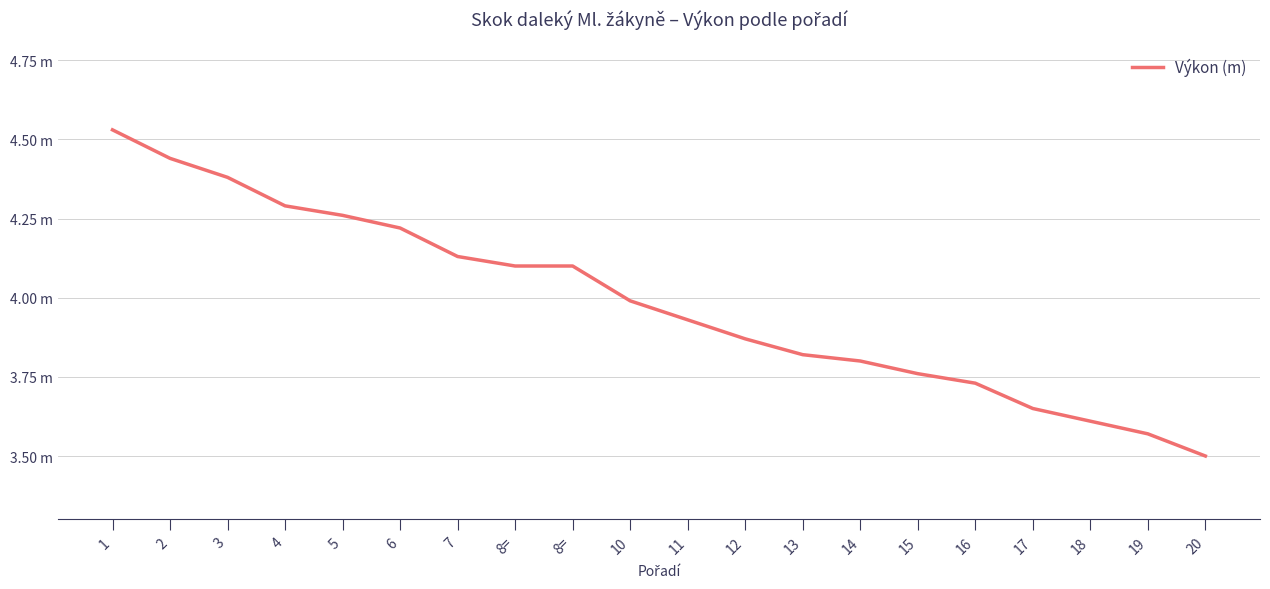

What is the label of the 18th point from the right?

3